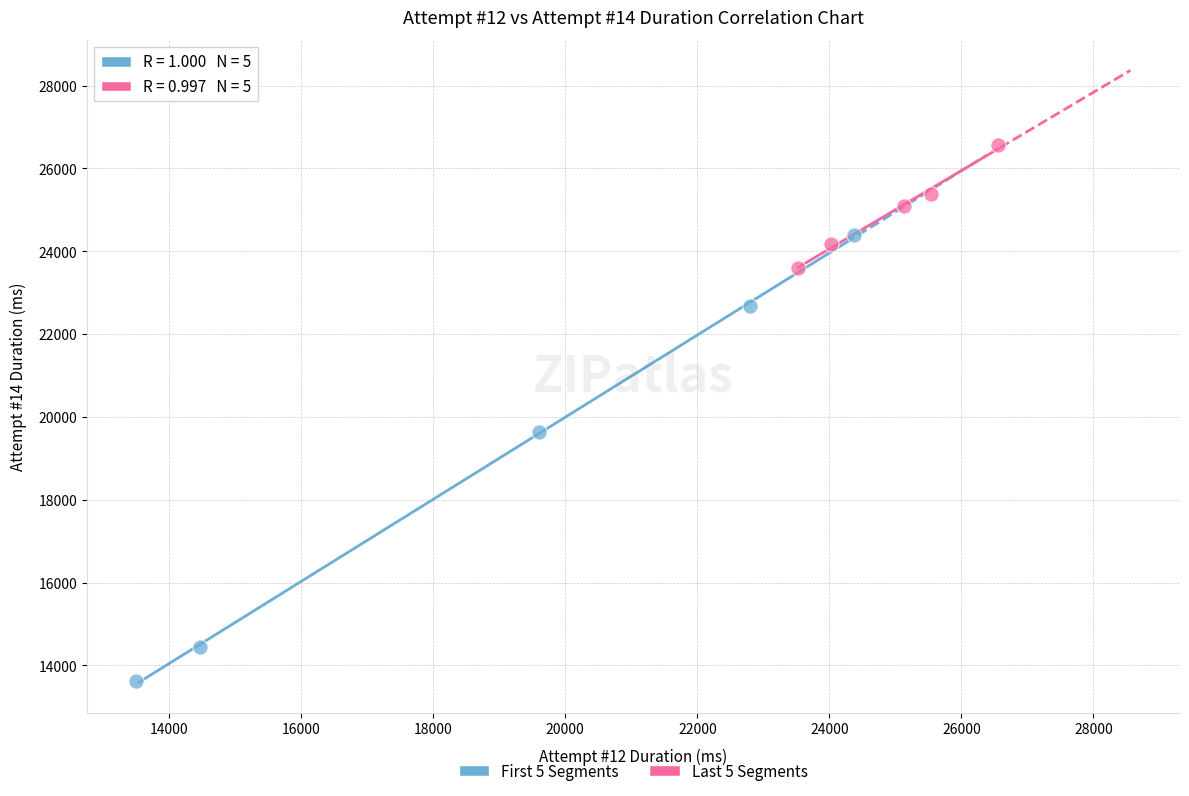

Which series contains the lowest Y value?

First 5 Segments